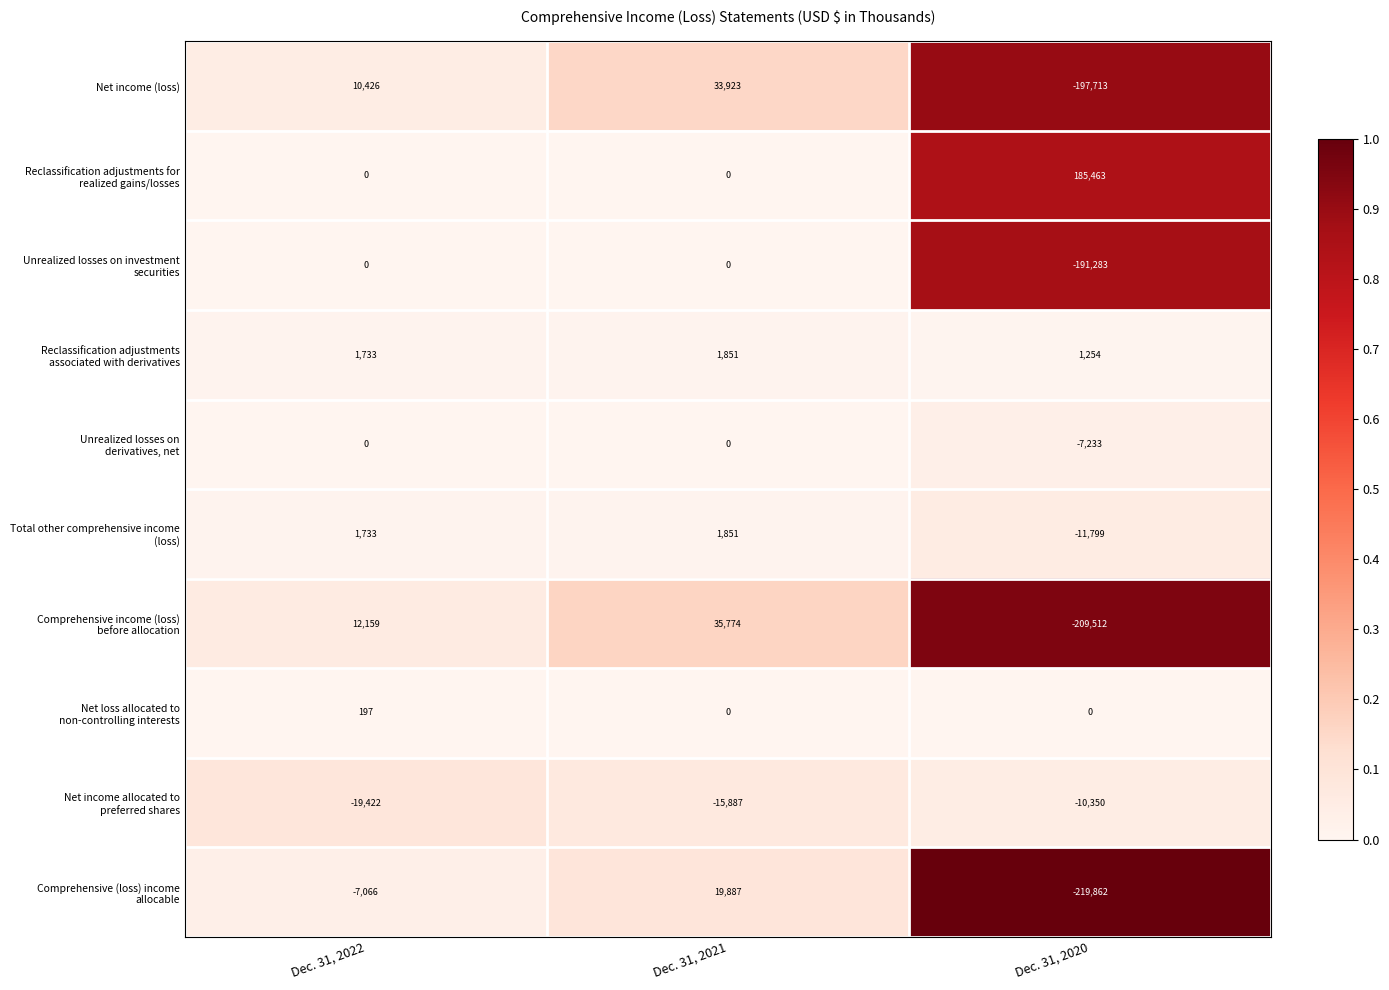

What is the greatest value displayed?

185463